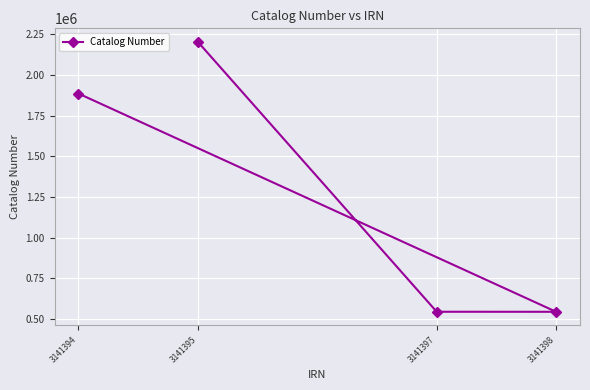

True or false: the data has more than 0 interior local peaks.

False